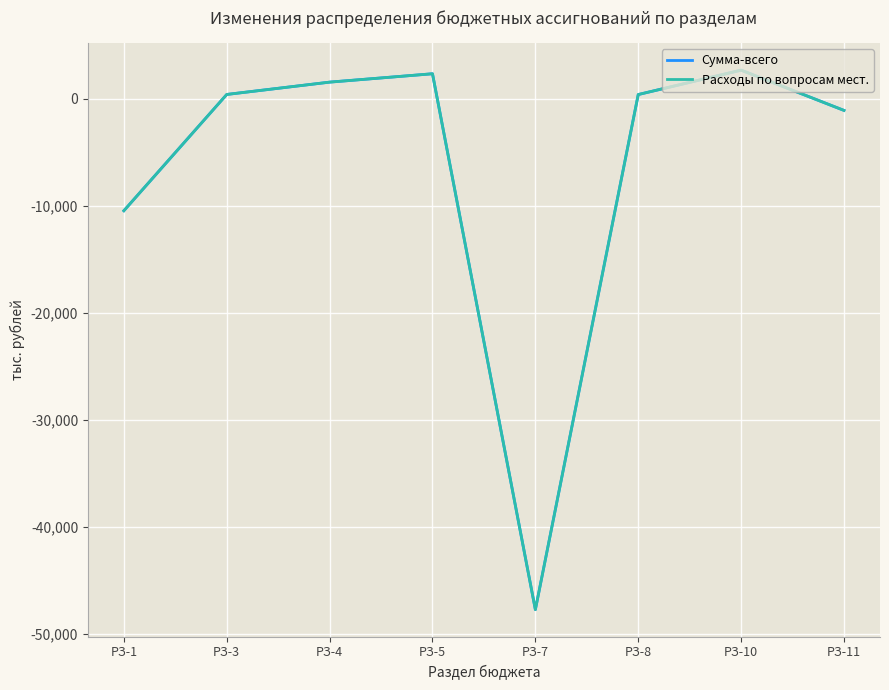

Does the chart have visible grid lines?

Yes